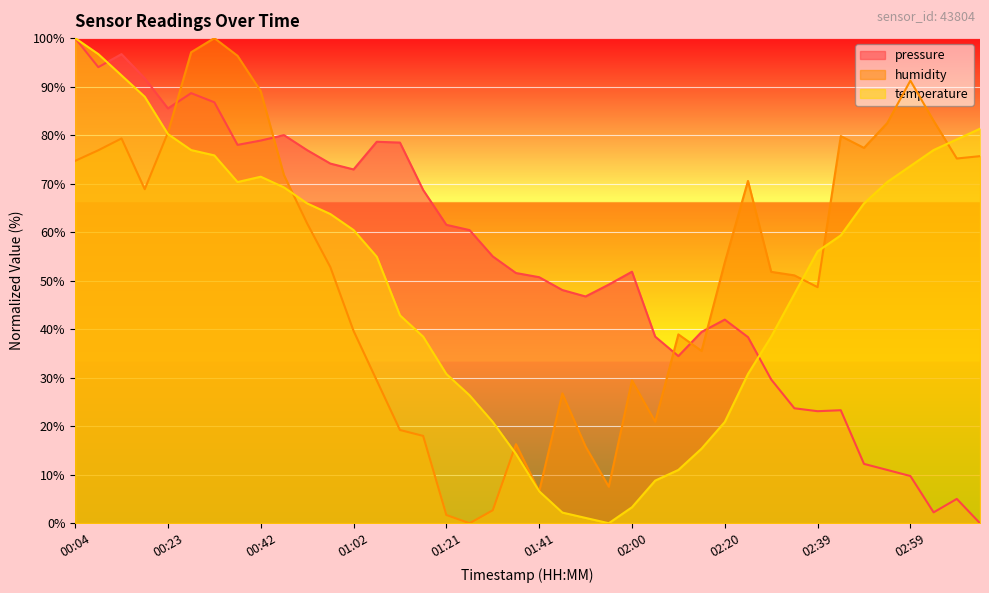

Which has a higher value, 01:21 or 02:00?

01:21